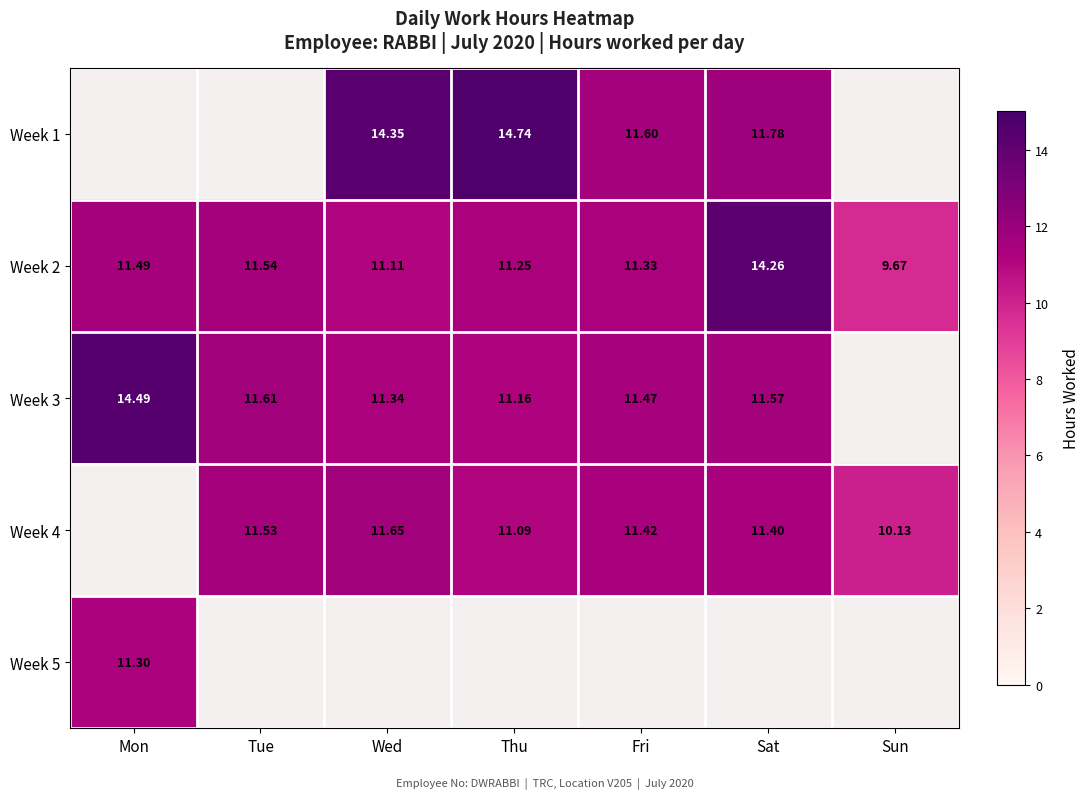

Between Mon and Tue, which is larger?

Tue